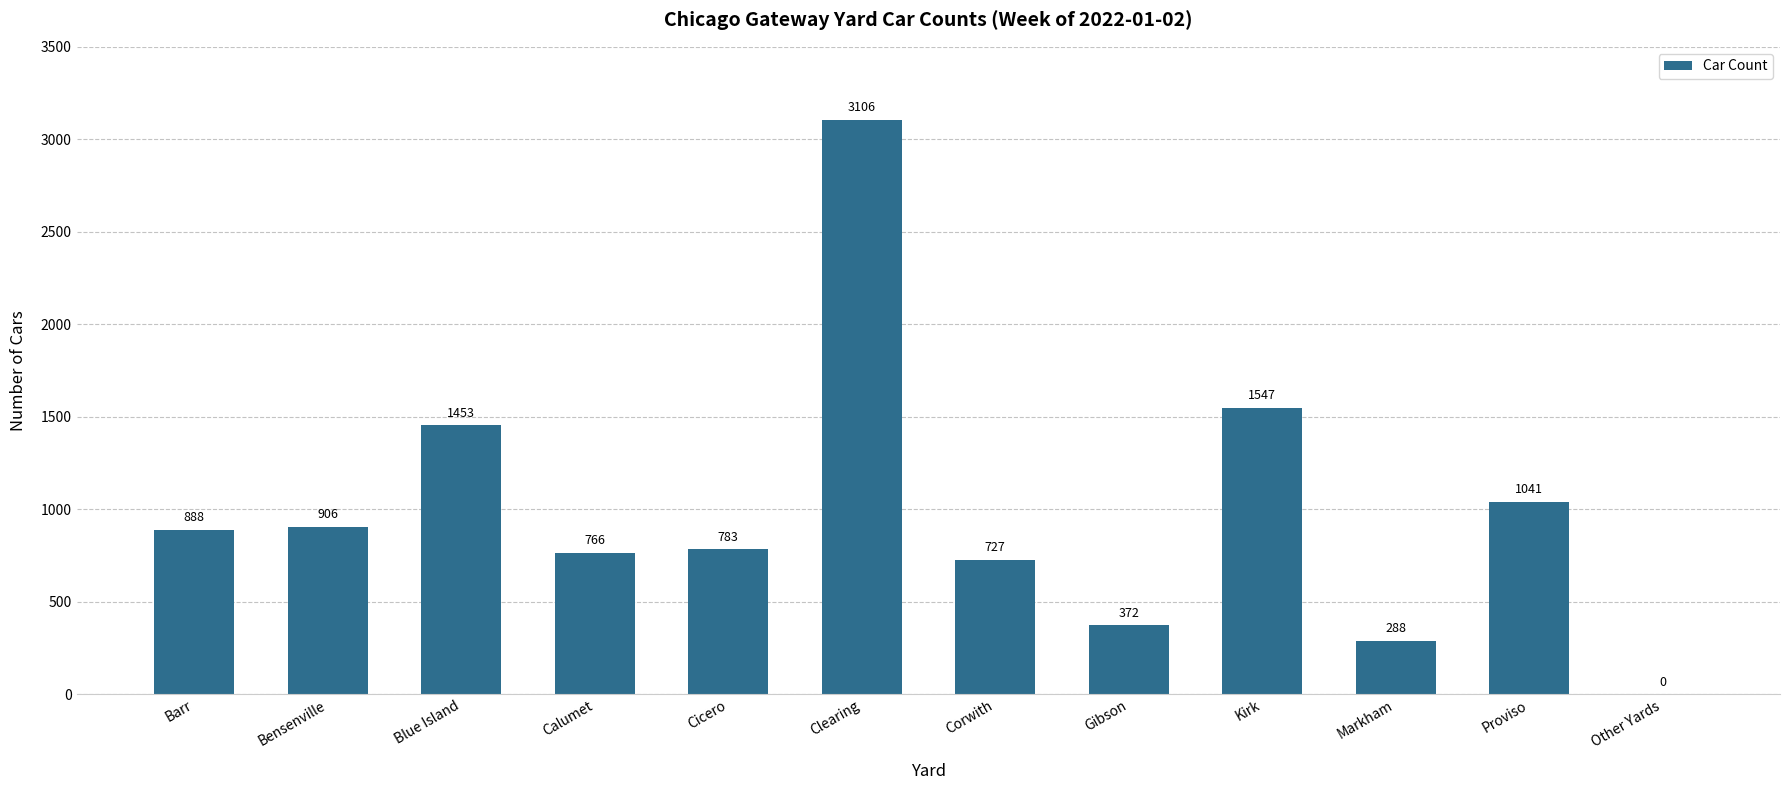

What is the greatest value displayed?

3106